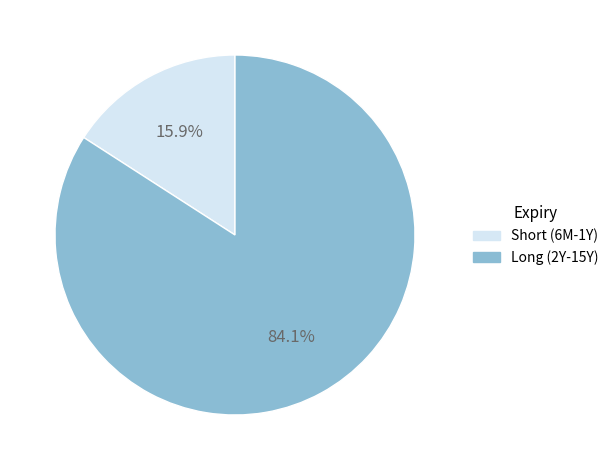

Is there a majority slice in this chart?

Yes